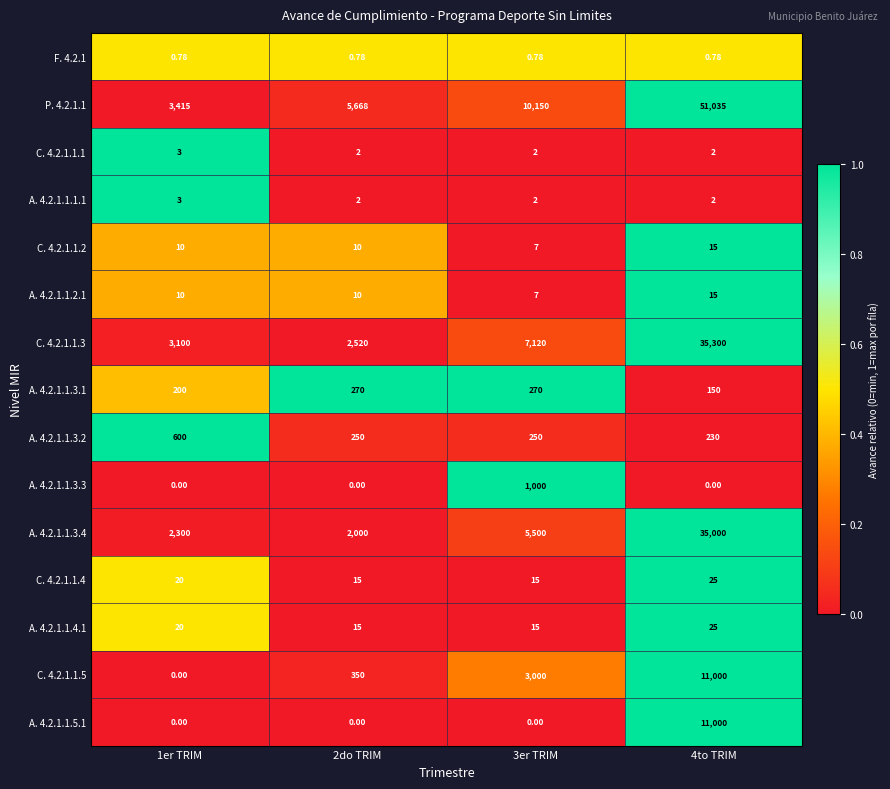

Is the value of C. 4.2.1.1.1 at 1er TRIM greater than the value of C. 4.2.1.1.3 at 3er TRIM?

No